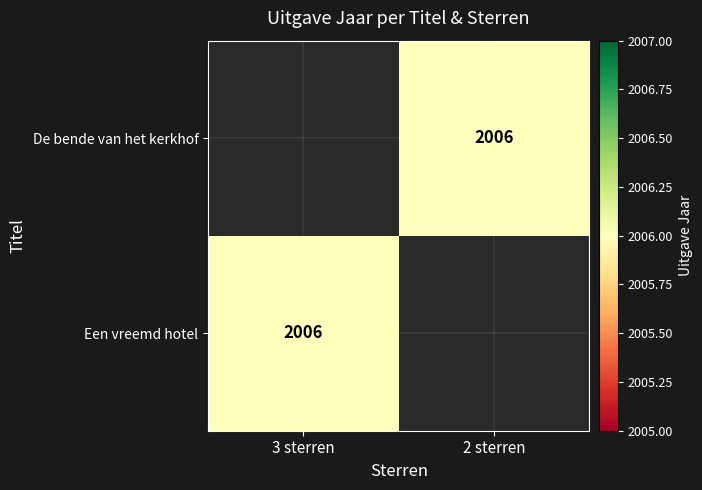

At how many categories does at least one series exceed 799?

2